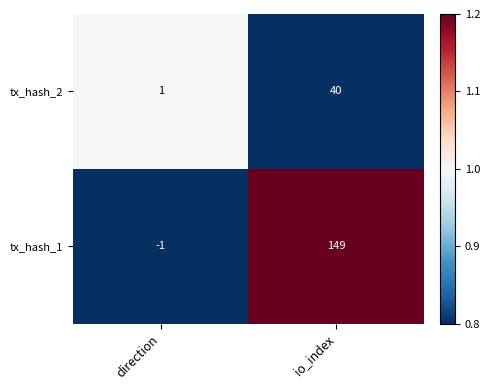

Which series has the largest range (max minus min)?

tx_hash_1